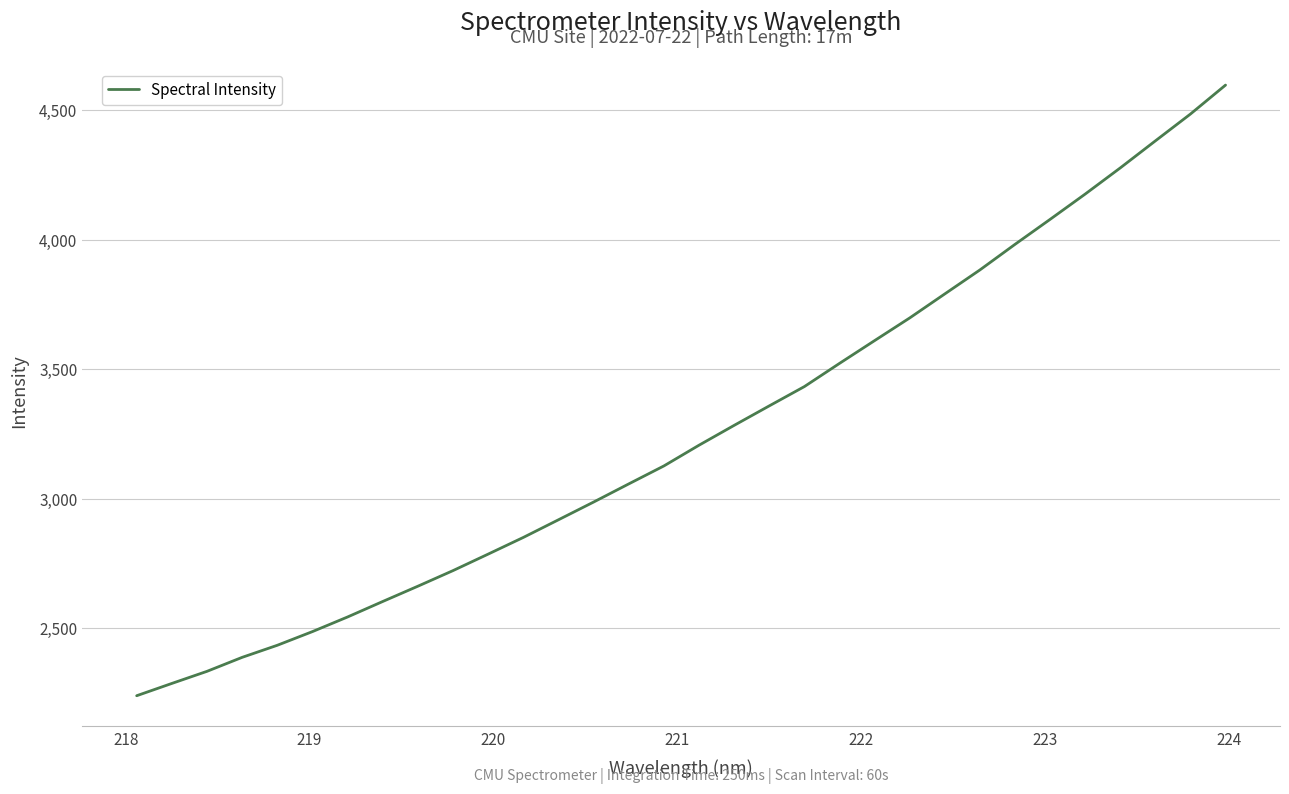

What is the smallest value displayed?

2238.9